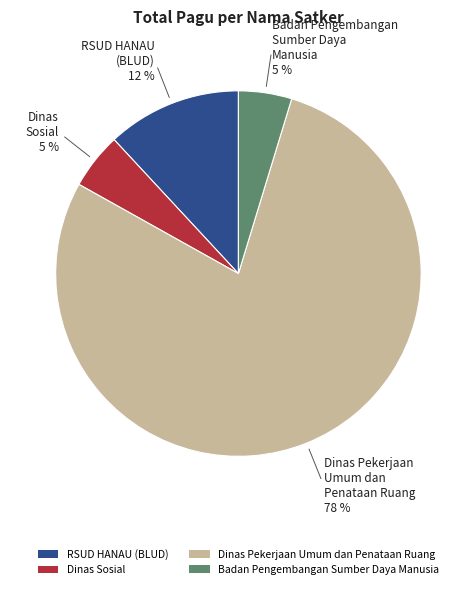

Does any single category account for the majority?

Yes